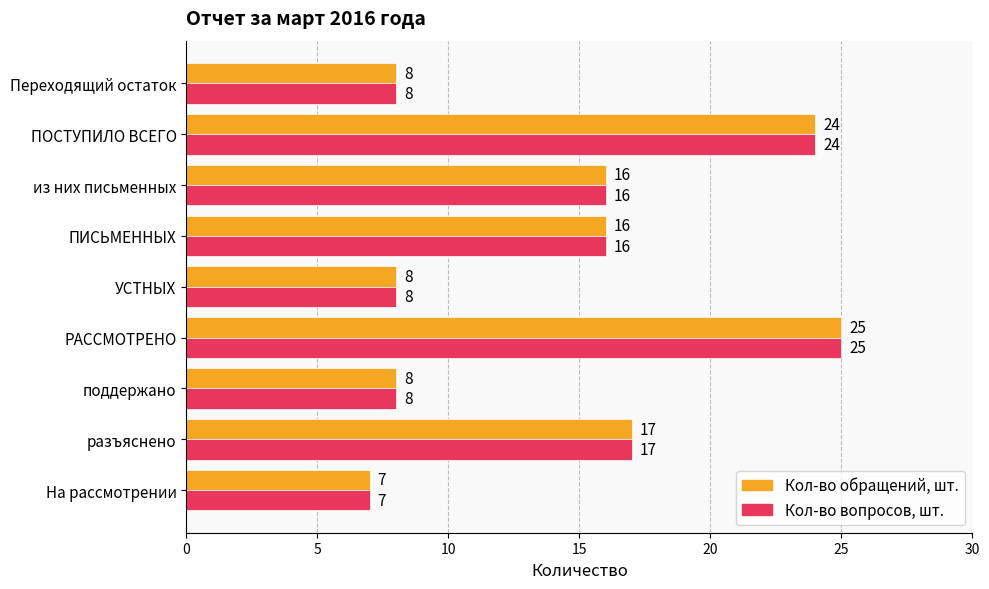

What is the total value across all series at поддержано?

16